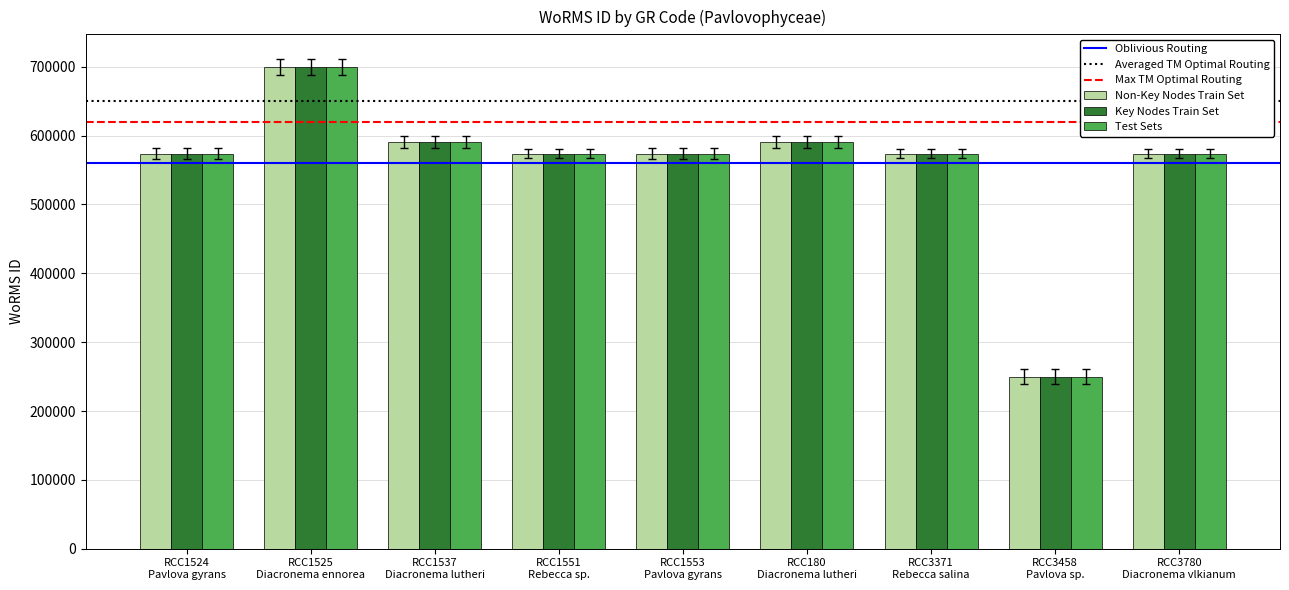

What is the difference between the second highest and second lowest values in the Test Sets series?

16704